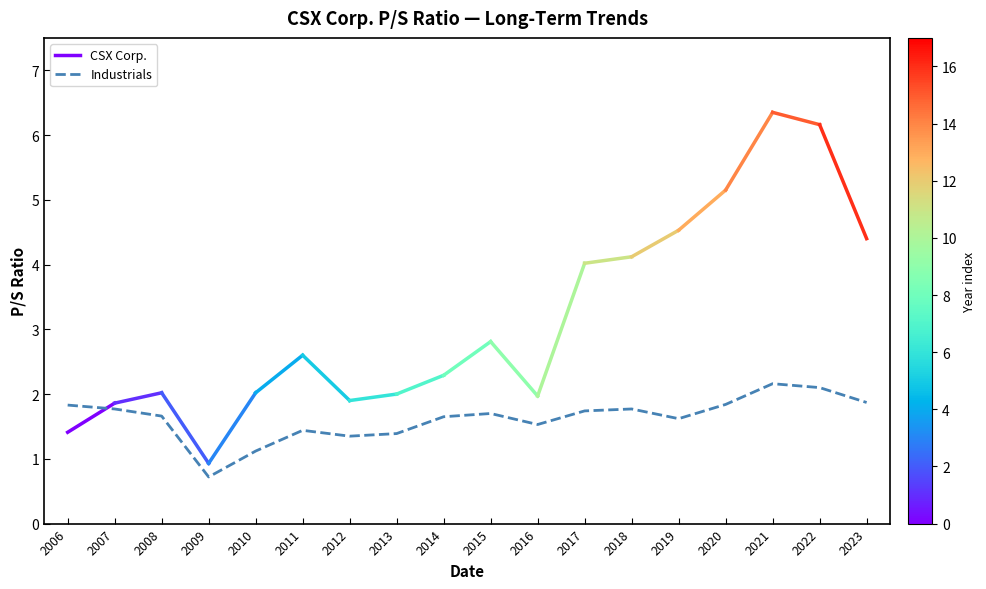

Is it true that Industrials equals 2.2 at 2021?

True